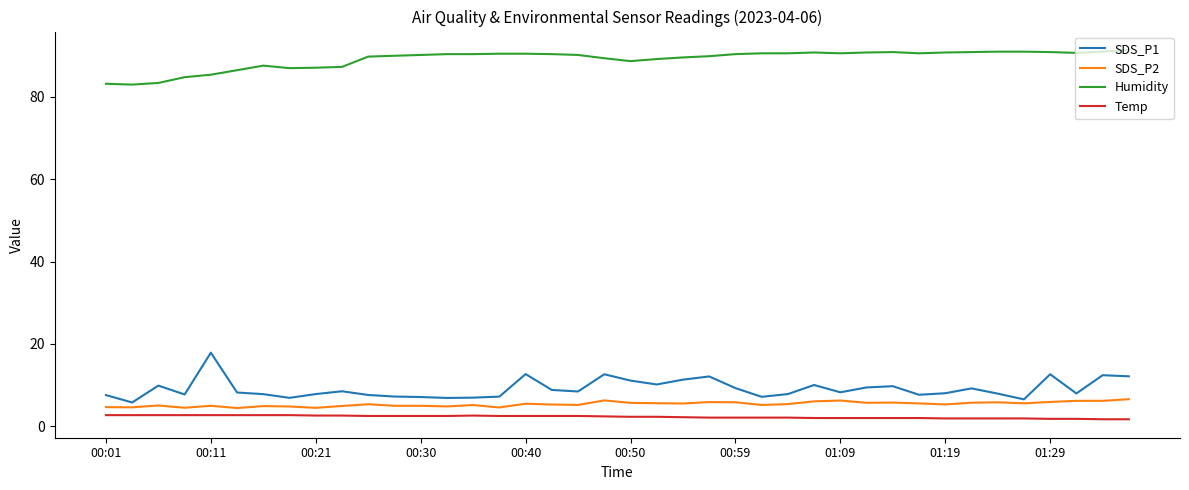

What is the greatest value displayed?

91.4